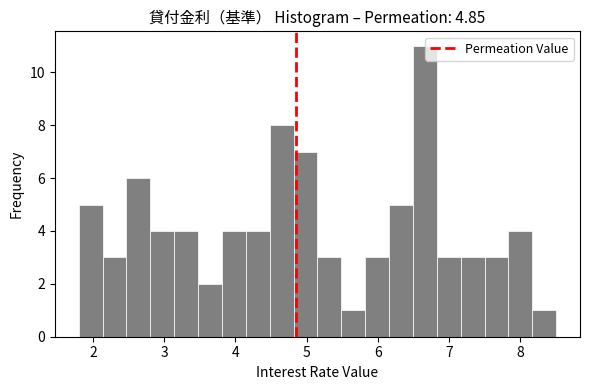

Read against the x-axis, roughly where is the centre of the tallest bar?

6.7